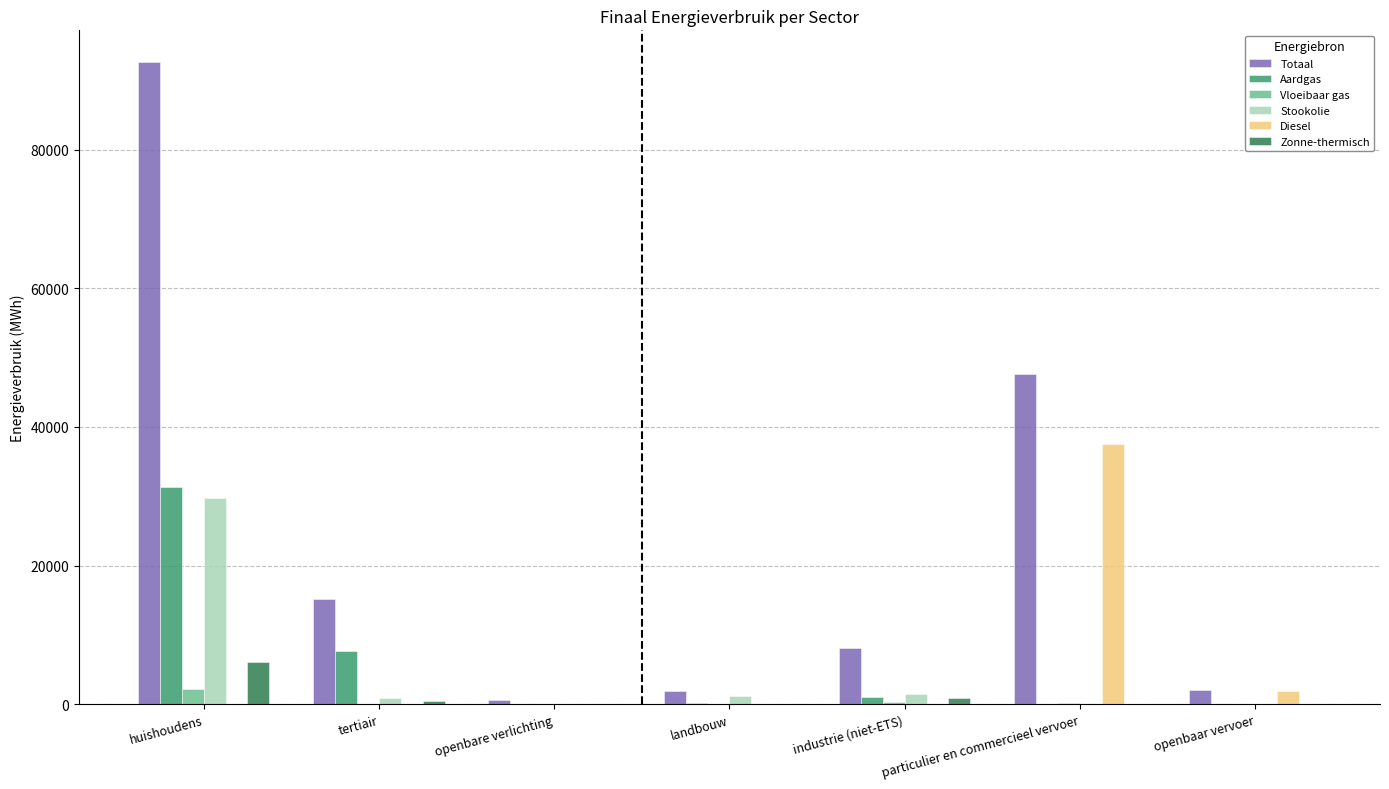

Is it true that Aardgas equals 232.9 at landbouw?

True